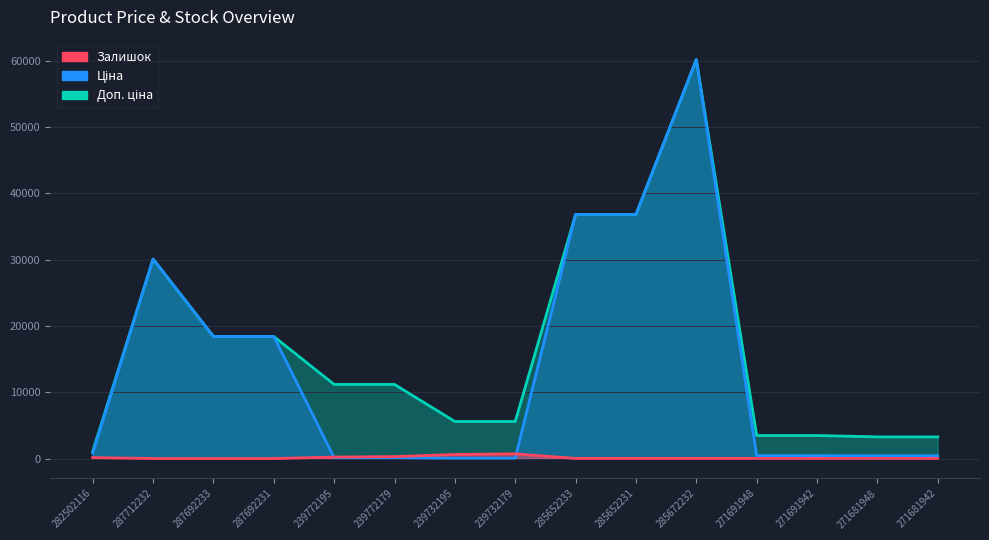

What is the difference between the second highest and second lowest values in the Доп. ціна series?

33575.9